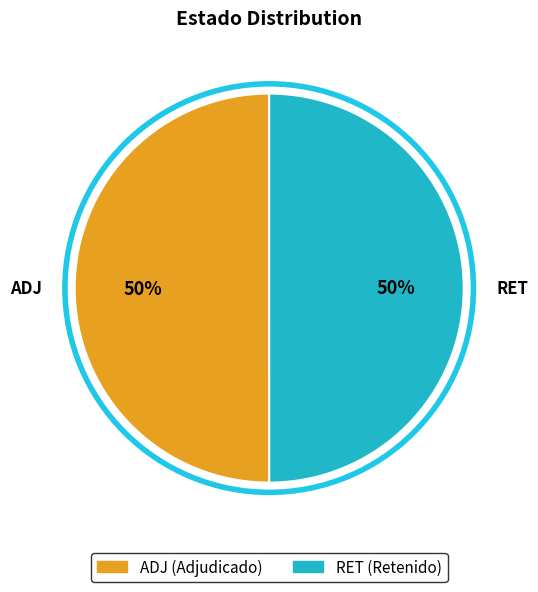

To the nearest percent, what portion does ADJ represent?

50%